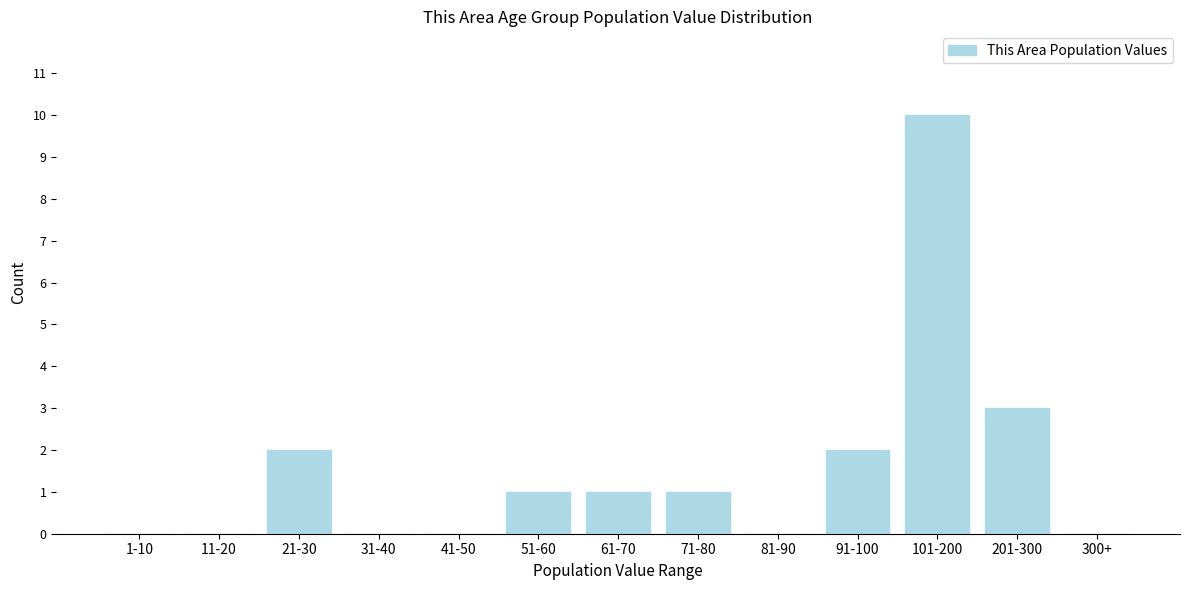

Reading right to left, list all the values displayed in this chart.

300+=0	201-300=3	101-200=10	91-100=2	81-90=0	71-80=1	61-70=1	51-60=1	41-50=0	31-40=0	21-30=2	11-20=0	1-10=0